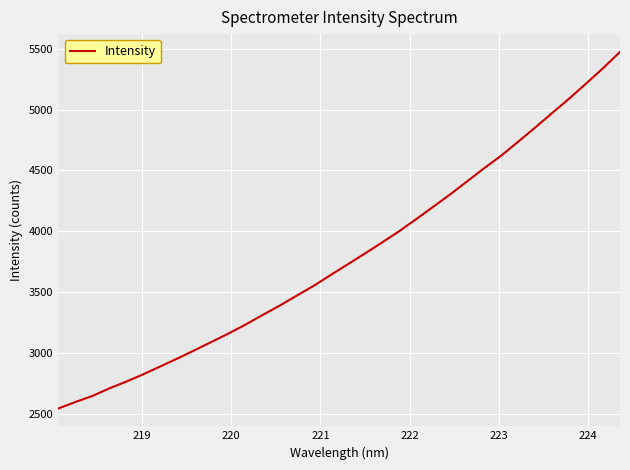

What is the maximum value shown in the chart?

5474.8